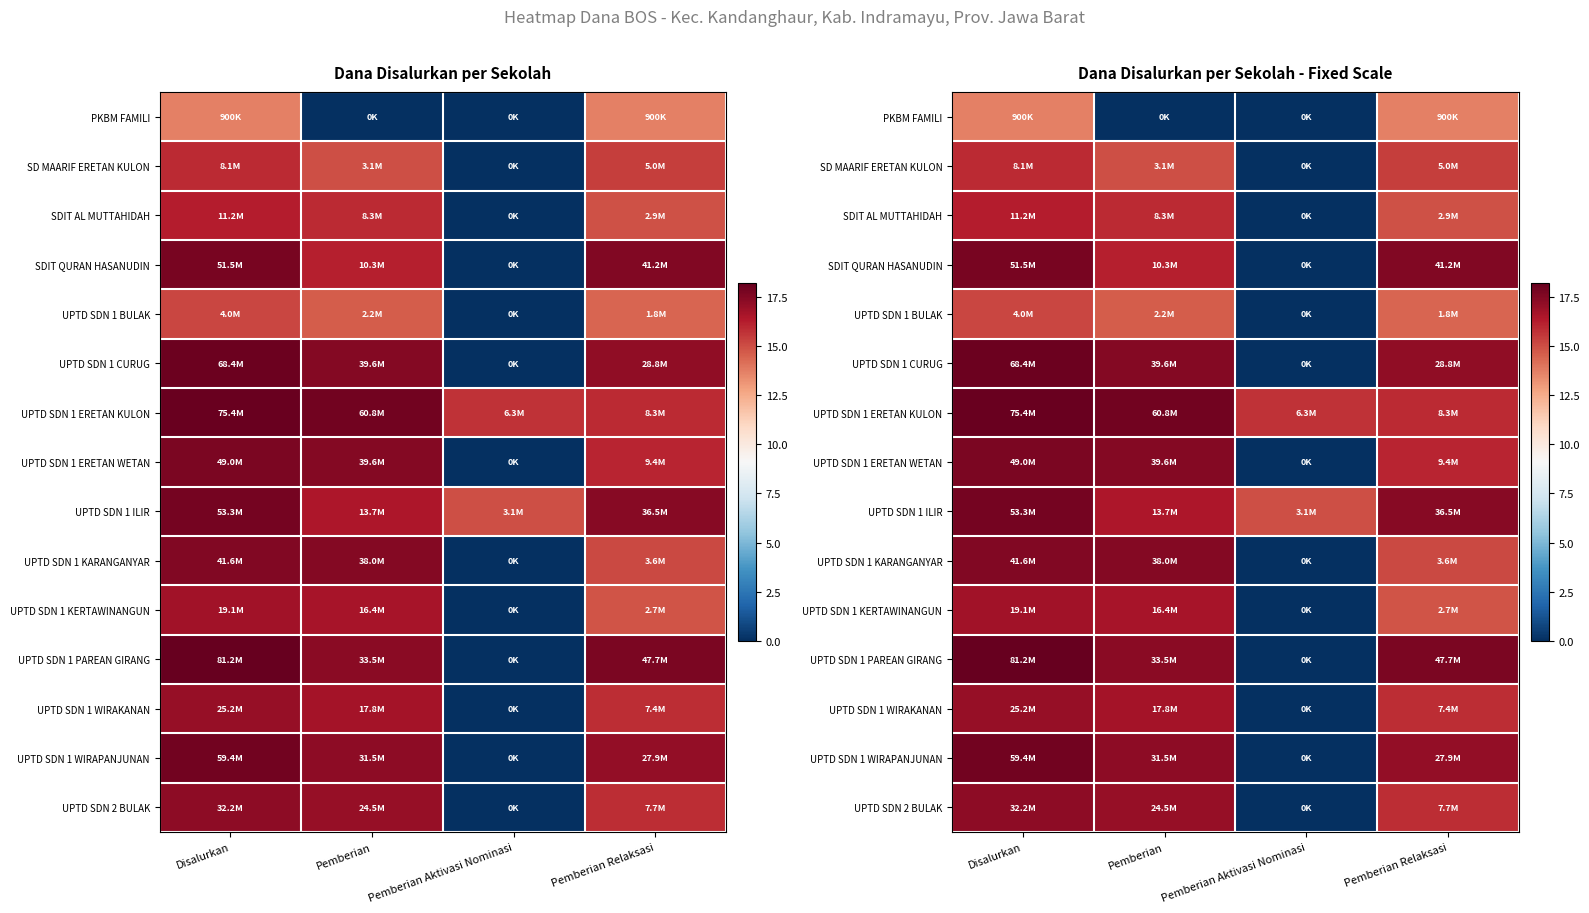

What is the difference between the maximum and minimum values in the PKBM FAMILI series?

13.7